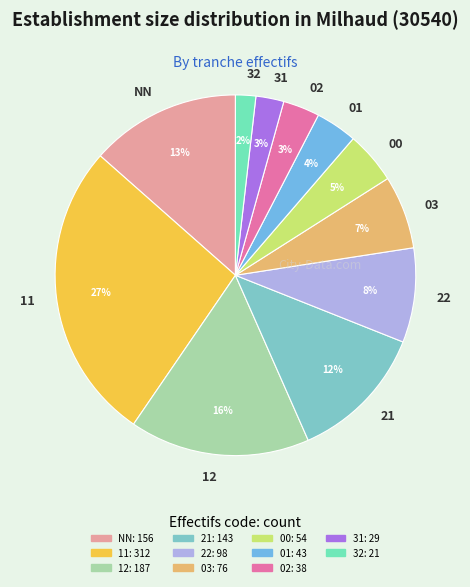

Which has a higher value, 32 or 02?

02